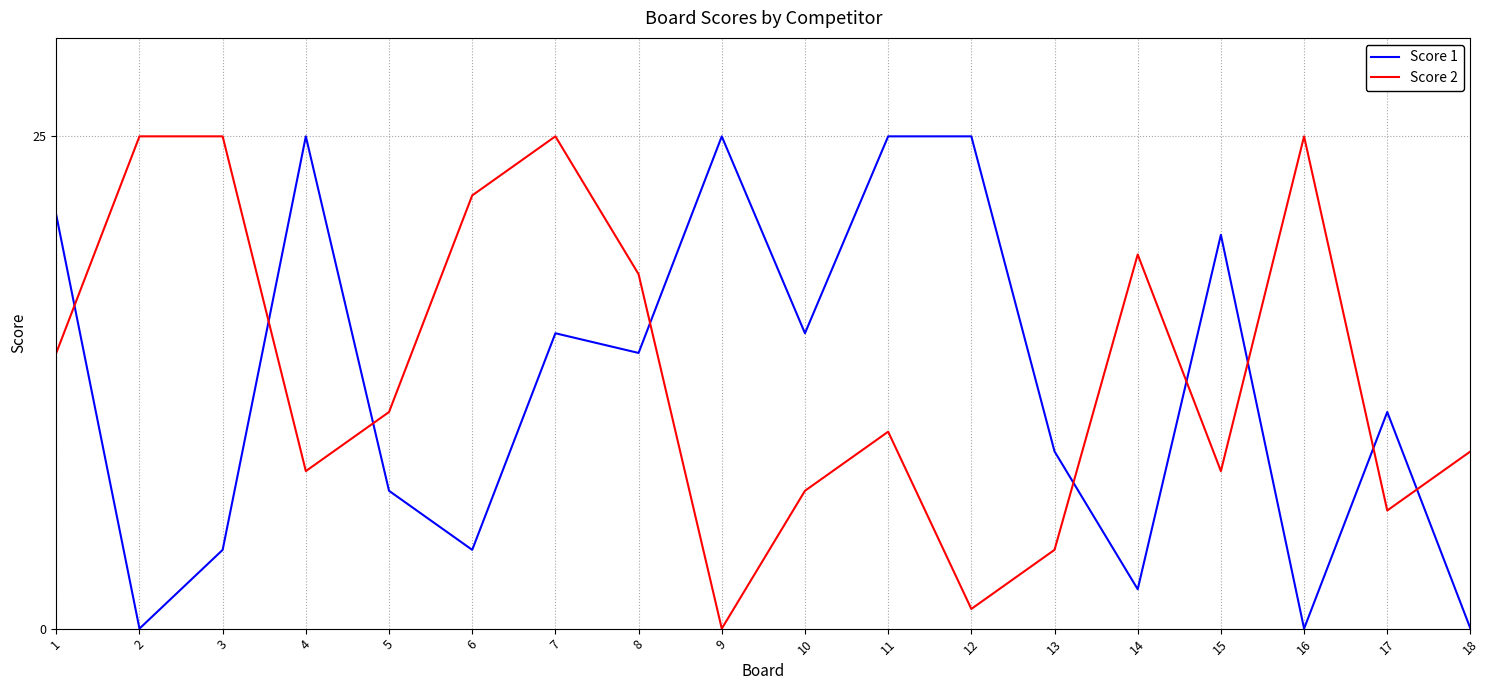

How many series are shown in this chart?

2